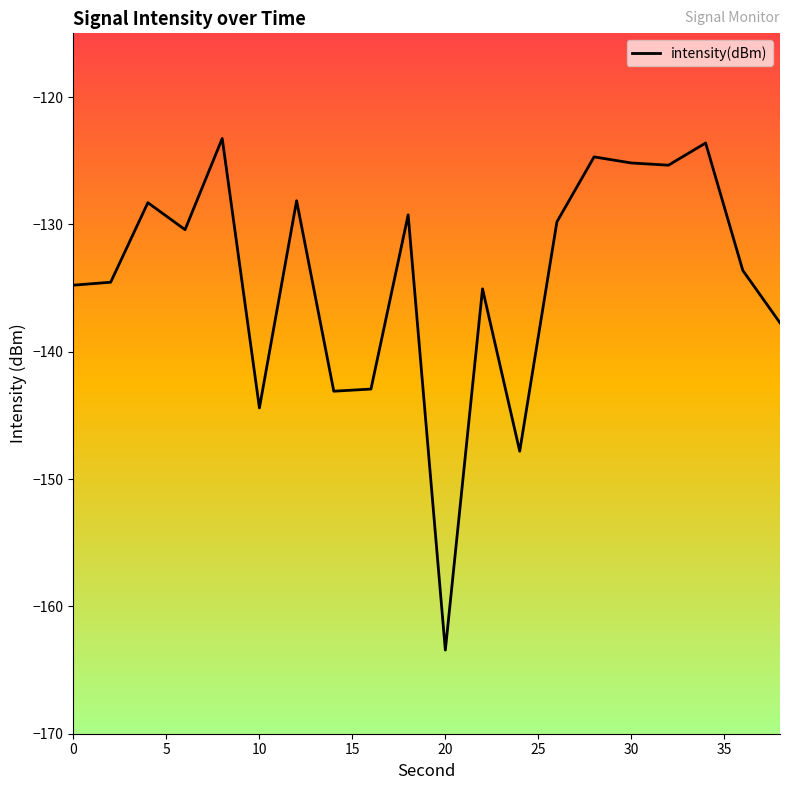

How many lines are shown in the chart?

1